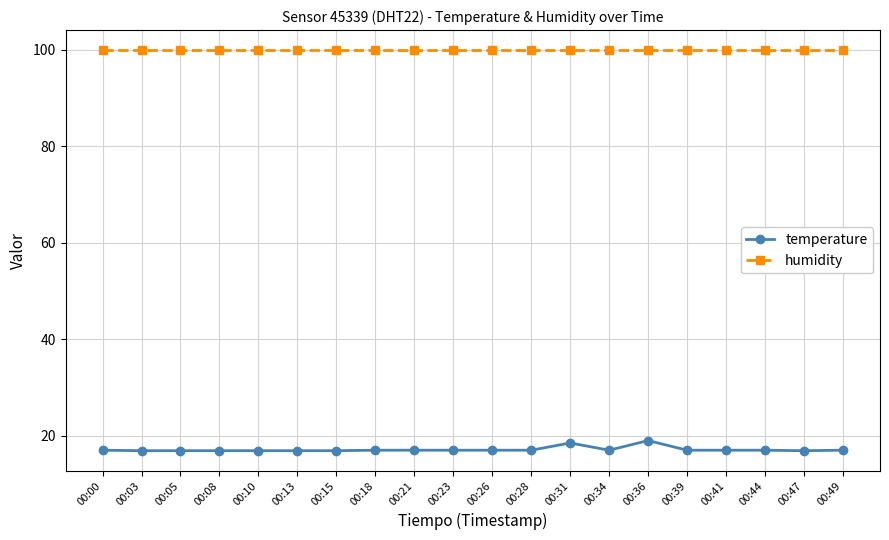

What is the minimum value shown in the chart?

16.9